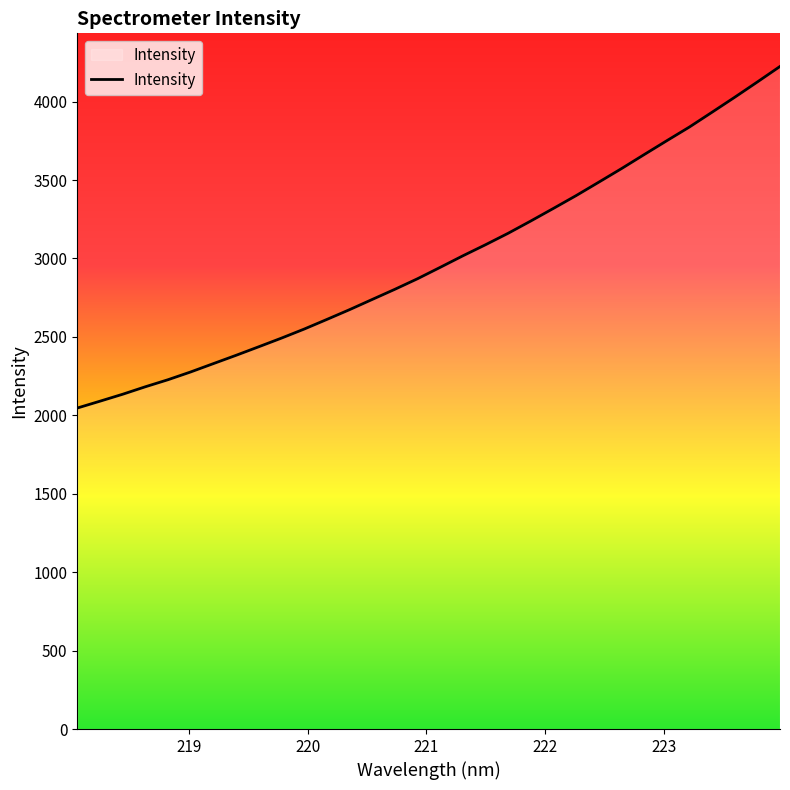

What is the difference between the maximum and minimum values?

2177.5